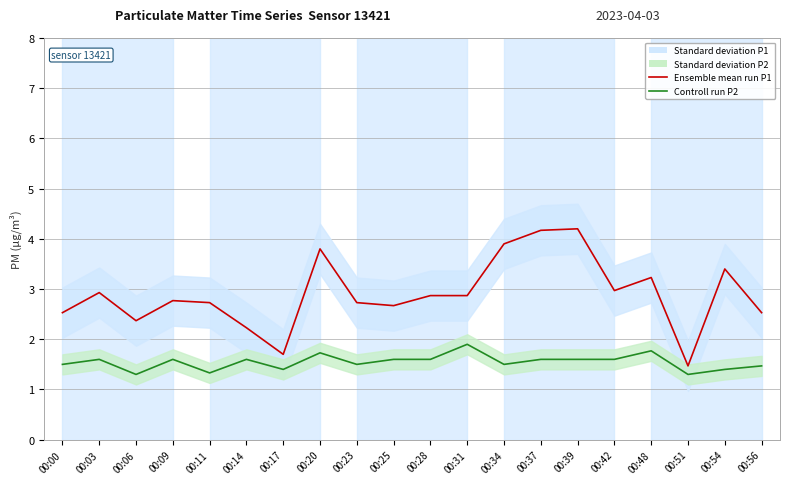

What is the difference between the Ensemble mean run P1 values at 00:51 and 00:34?

2.4